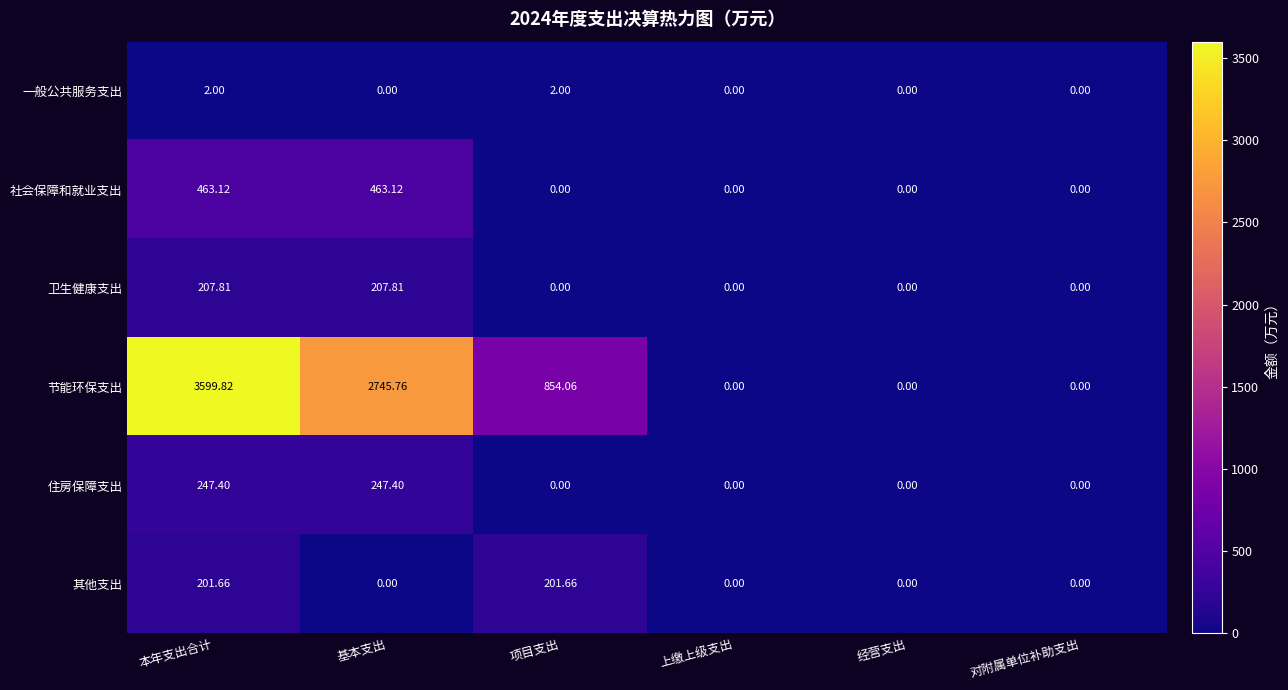

Which category has the highest value across all series?

本年支出合计